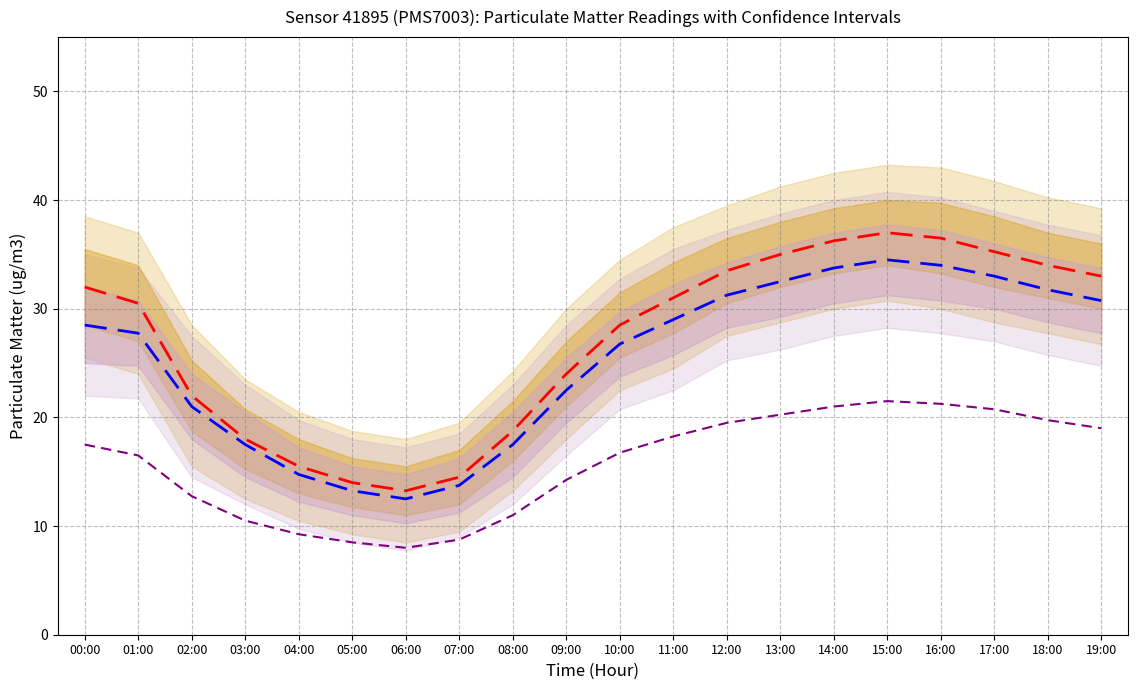

Is the value of P1 (Forecast) at 00:00 greater than the value of P2 (Actual) at 01:00?

Yes